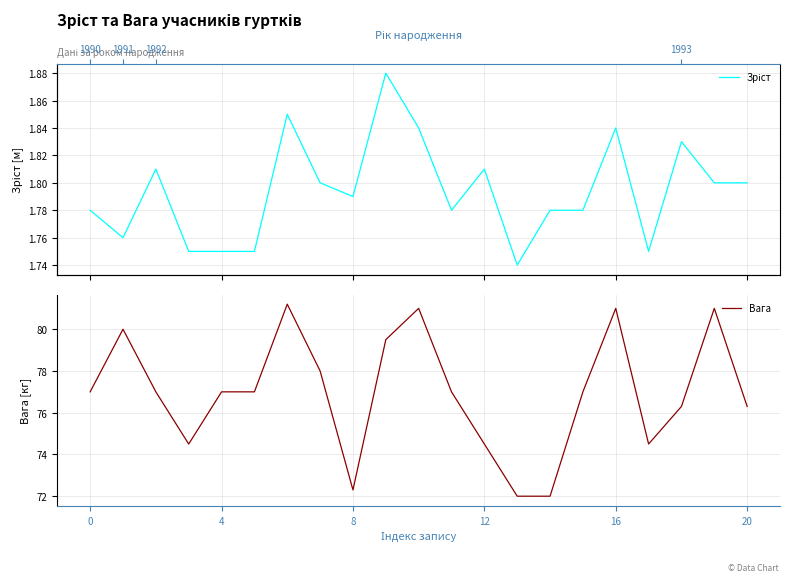

How many data points does each series have?

21